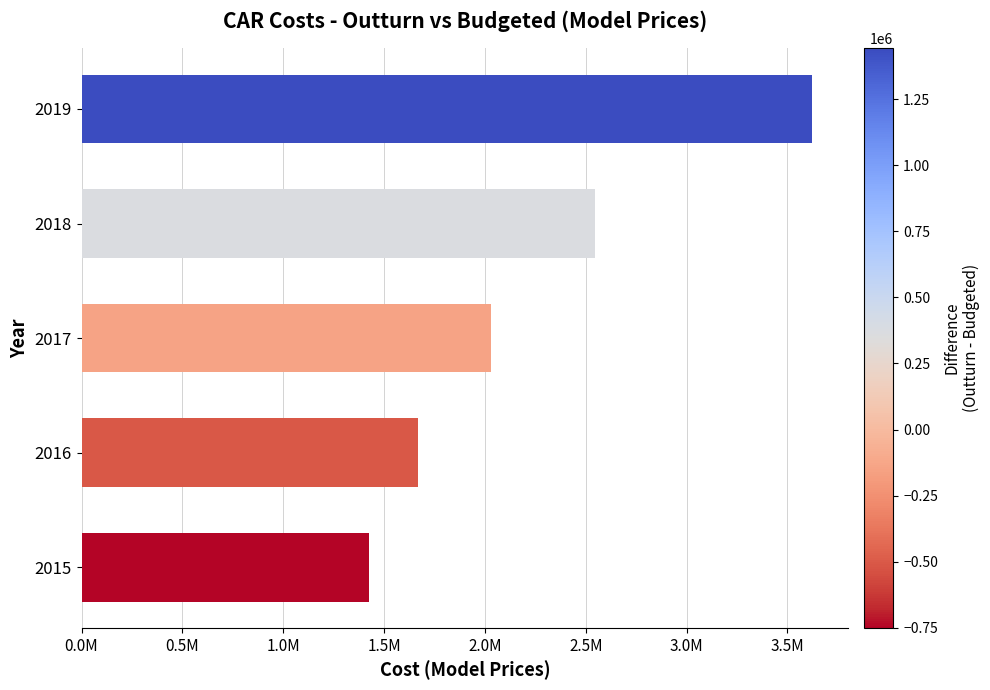

What is the greatest value displayed?

3619492.0